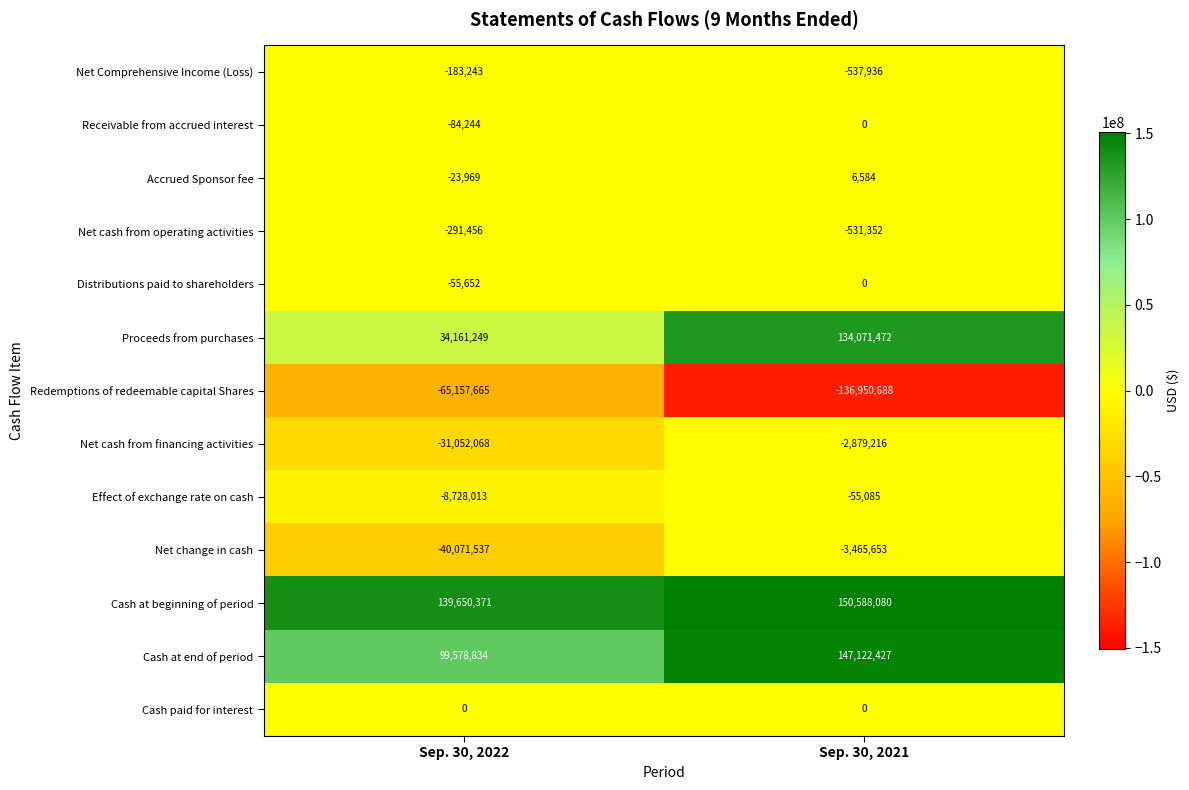

How many series are shown in this chart?

13